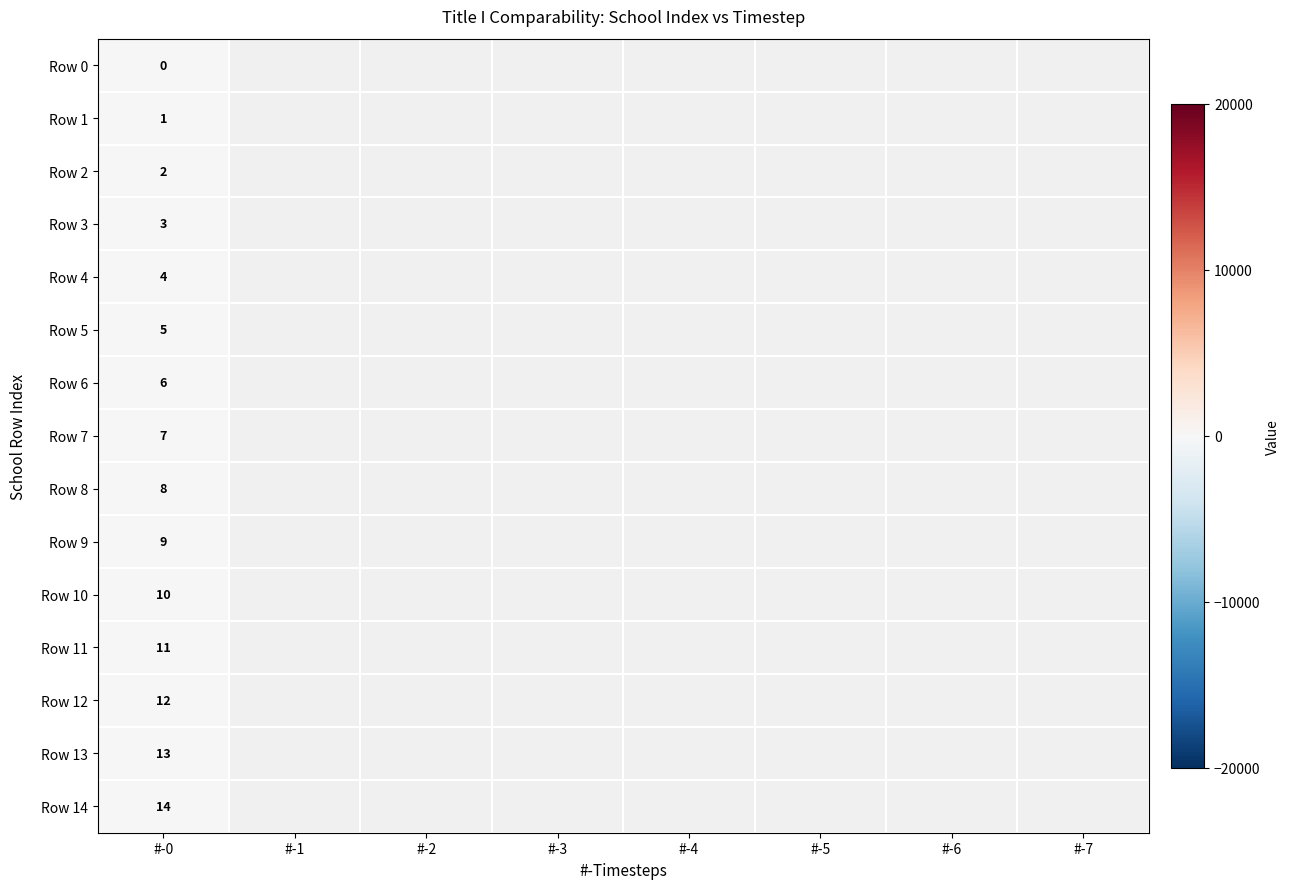

Which series has the largest range (max minus min)?

Row 0